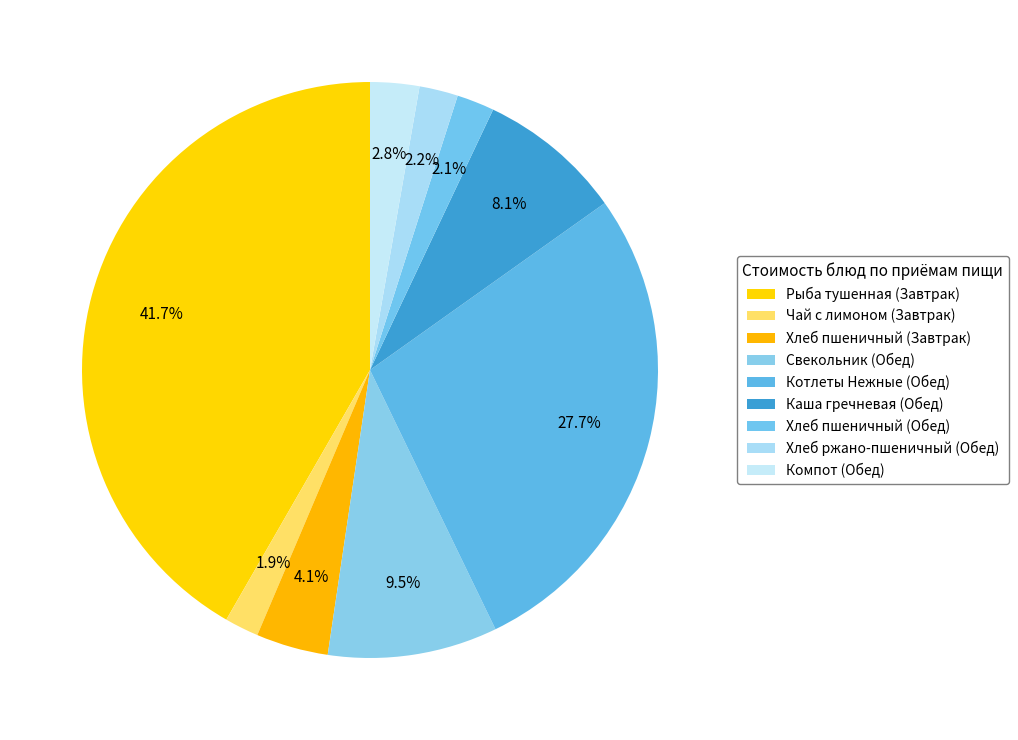

How many slices are in this pie chart?

9